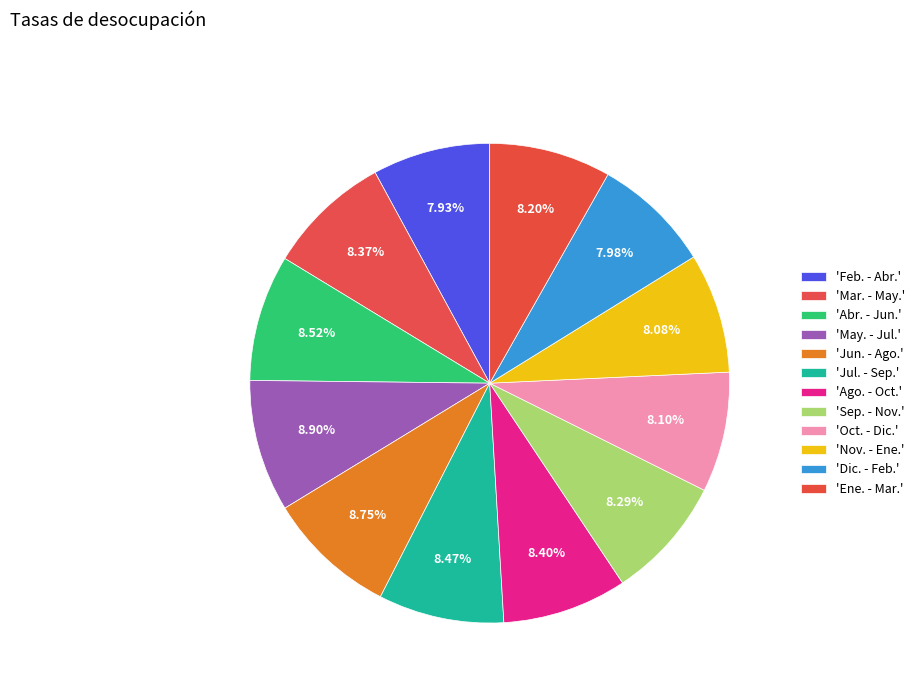

How many slices are in this pie chart?

12